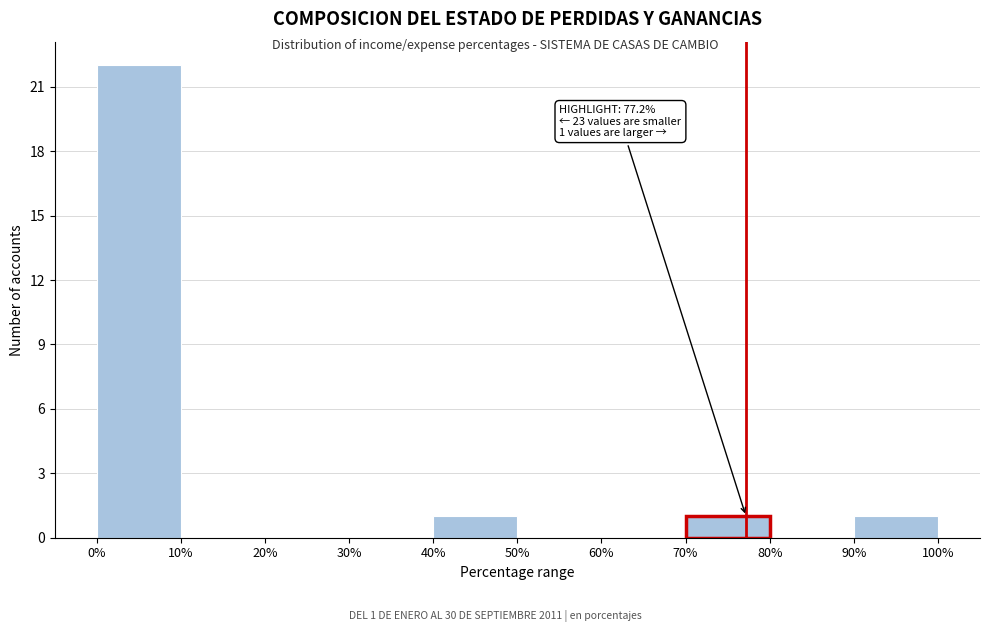

Which range on the x-axis has the tallest bar?

0% to 10%